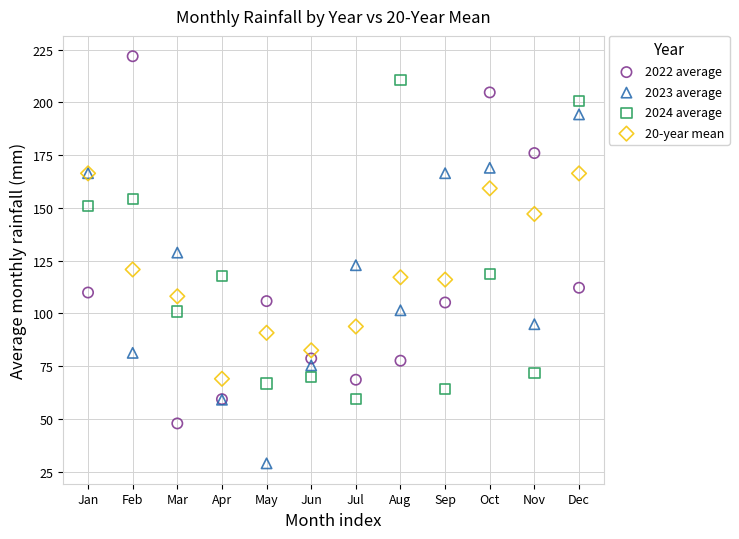

Which series contains the highest Y value?

2022 average